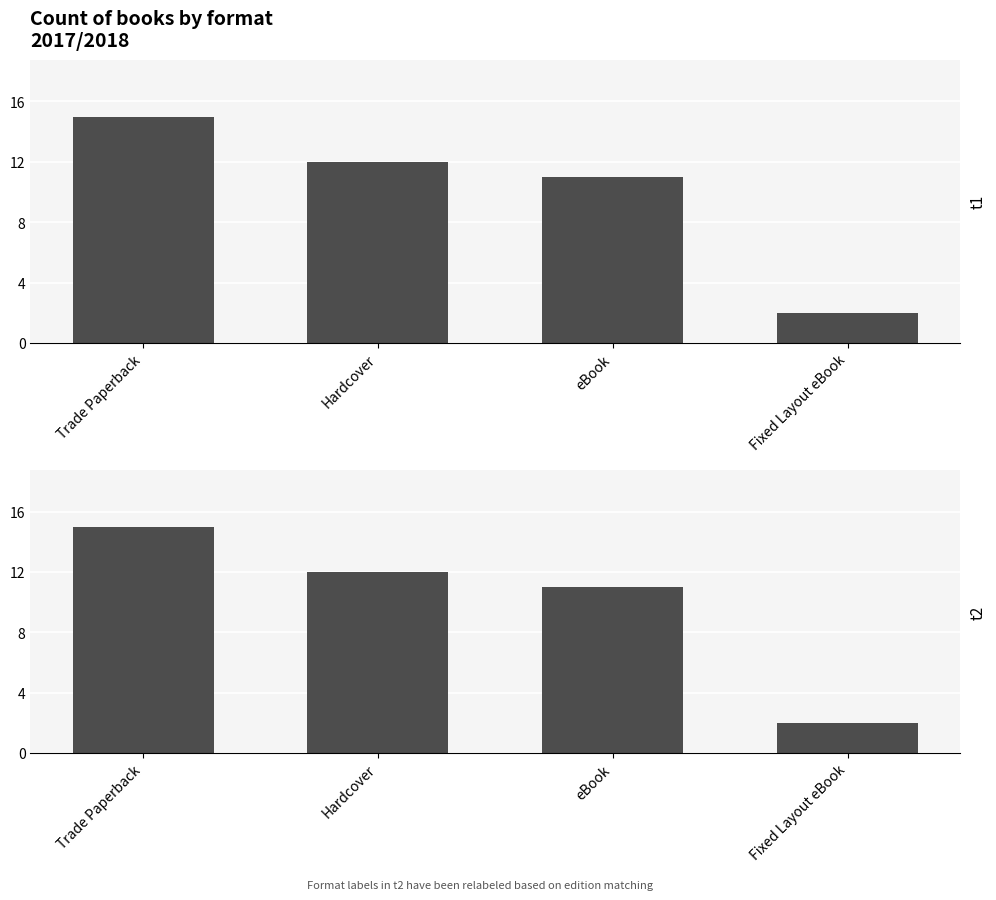

What is the sum of the Trade Paperback values at Hardcover and Trade Paperback?

27